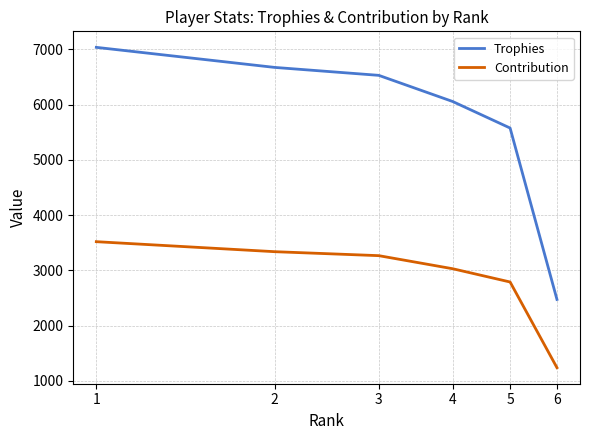

What is the highest value of the Contribution series?

3518